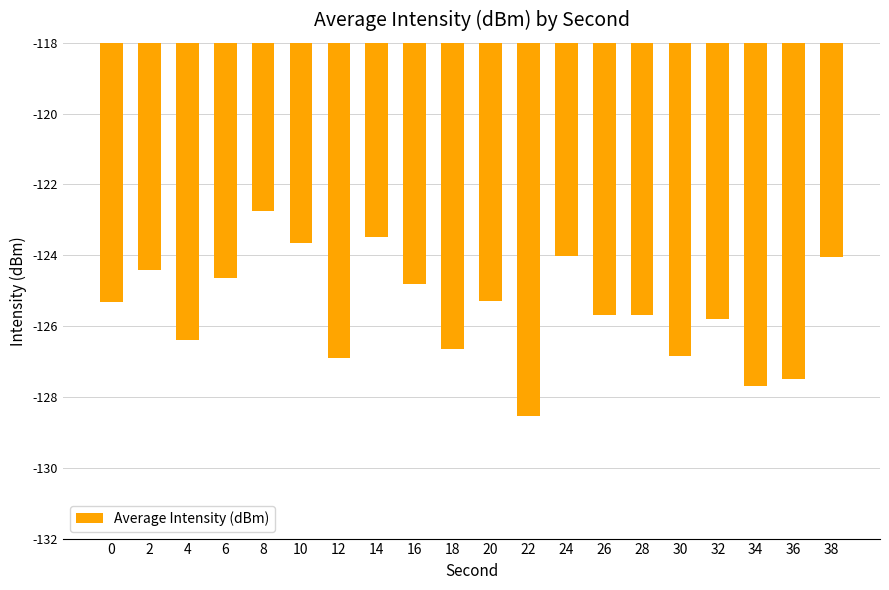

At which category does the chart reach its peak across all series?

8